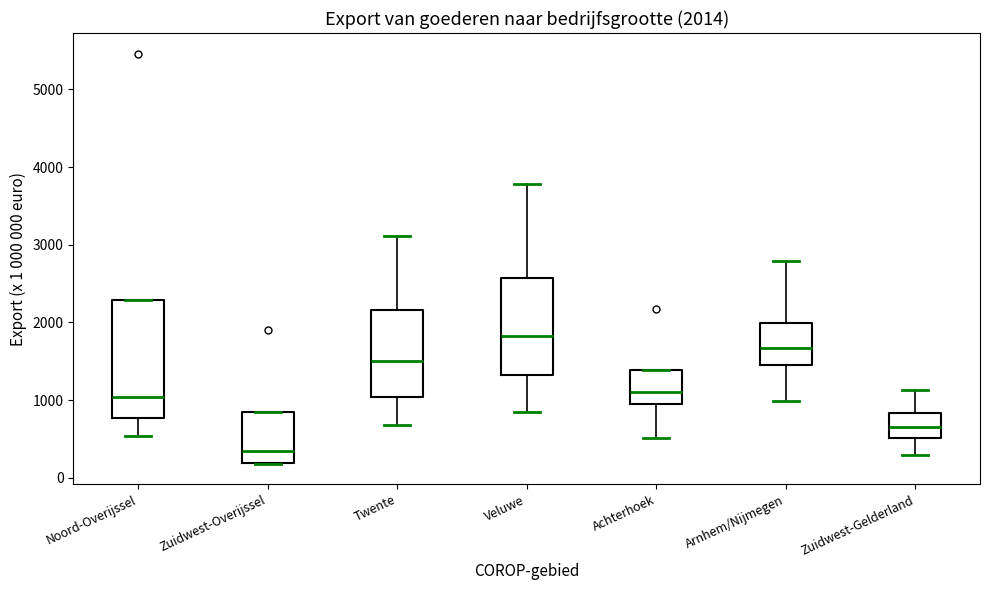

Comparing the boxes themselves (not the whiskers), which one is the tallest?

Noord-Overijssel